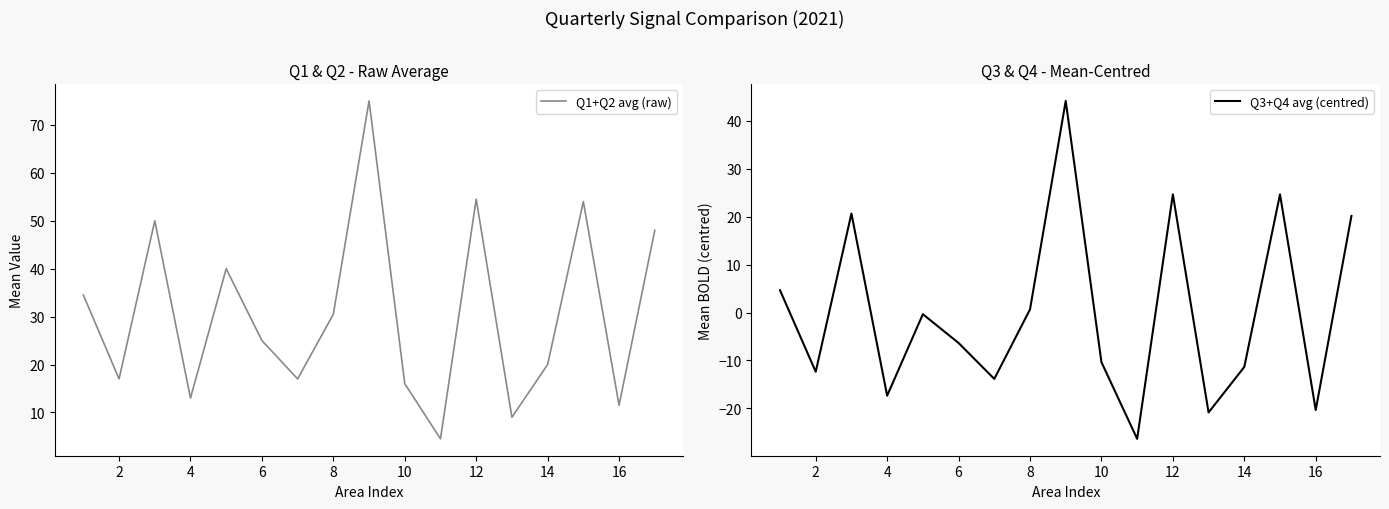

At how many categories does at least one series exceed 40?

5